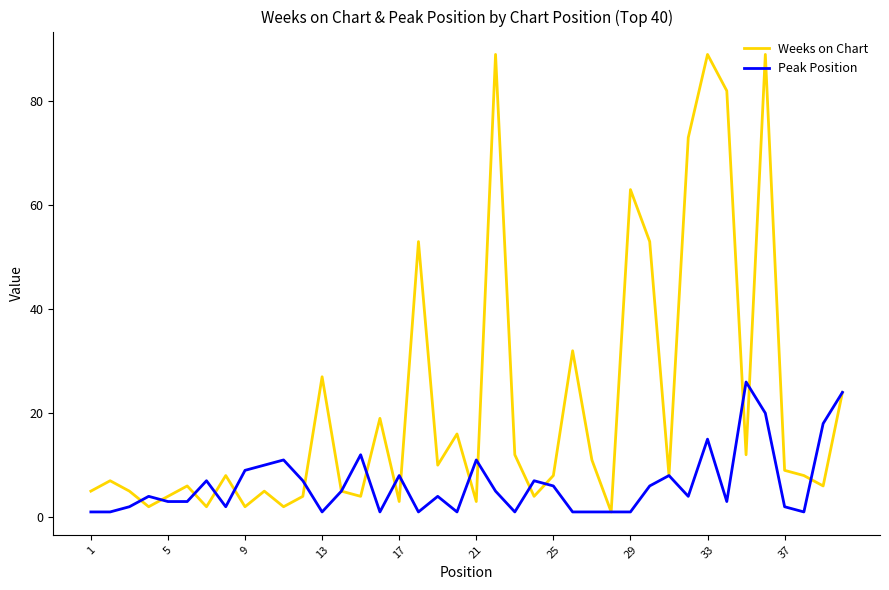

Which series has the widest spread of values?

Weeks on Chart